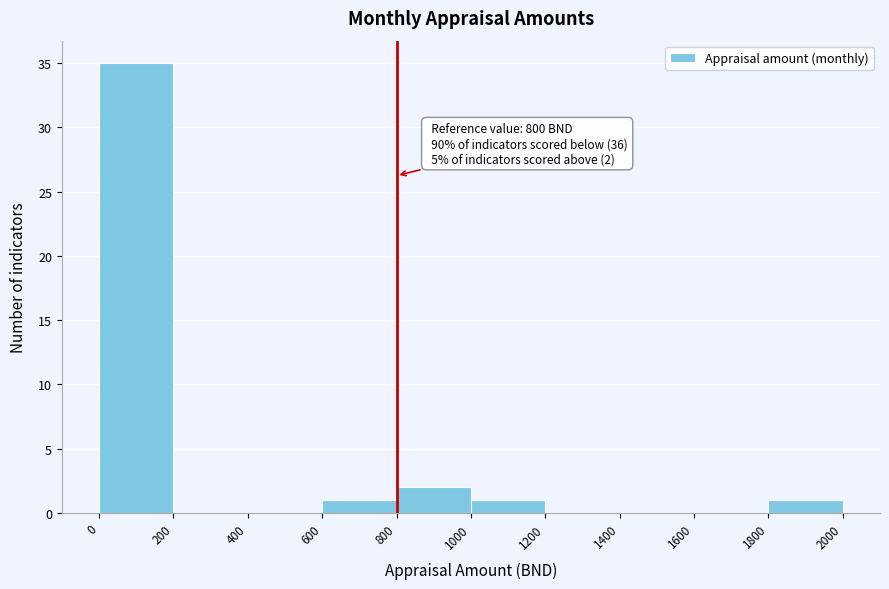

Over which range of the x-axis is the bar tallest?

0 to 200